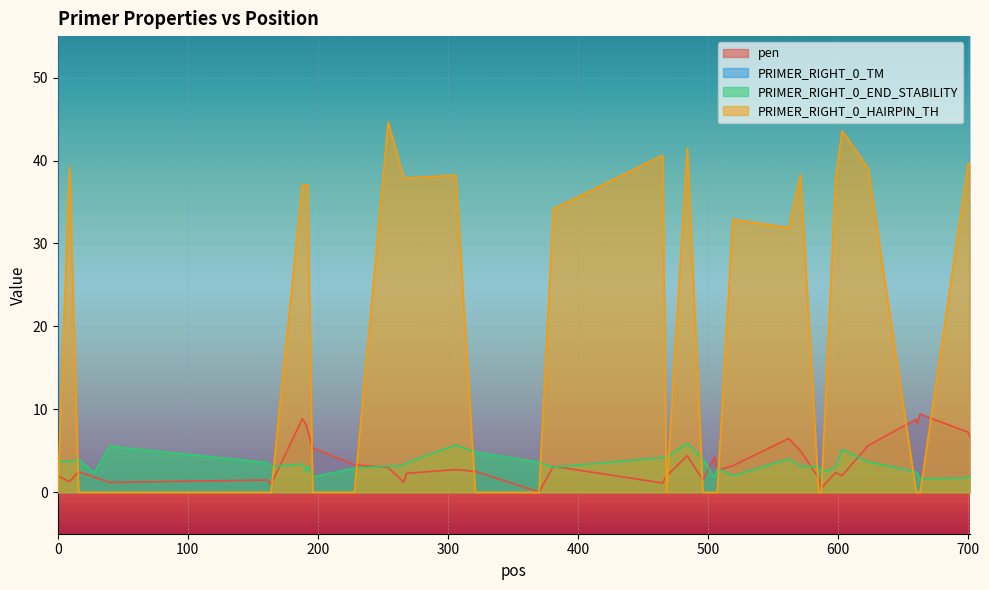

Is the value of PRIMER_RIGHT_0_TM at 266 greater than the value of PRIMER_RIGHT_0_HAIRPIN_TH at 519?

Yes